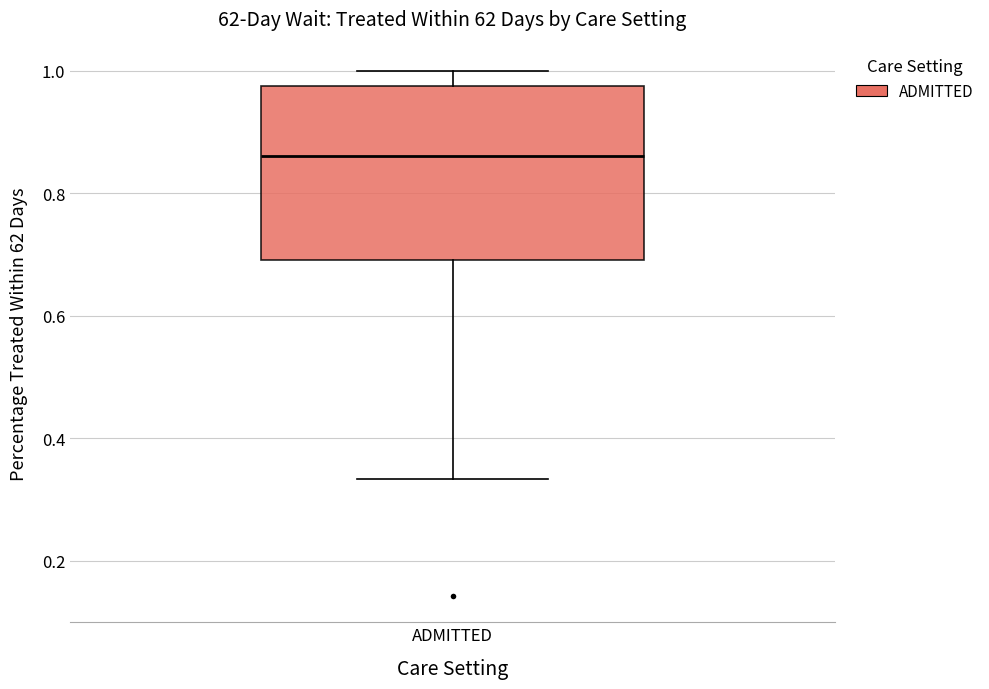

Transcribe this box plot: give where the median line is, the range the box spans, and where the two whiskers end, as read against the y-axis. The values are not printed on the chart, so give them approximately, as read against the axis.

median 0.86, box 0.70 to 0.98, whiskers 0.34 to 1.00